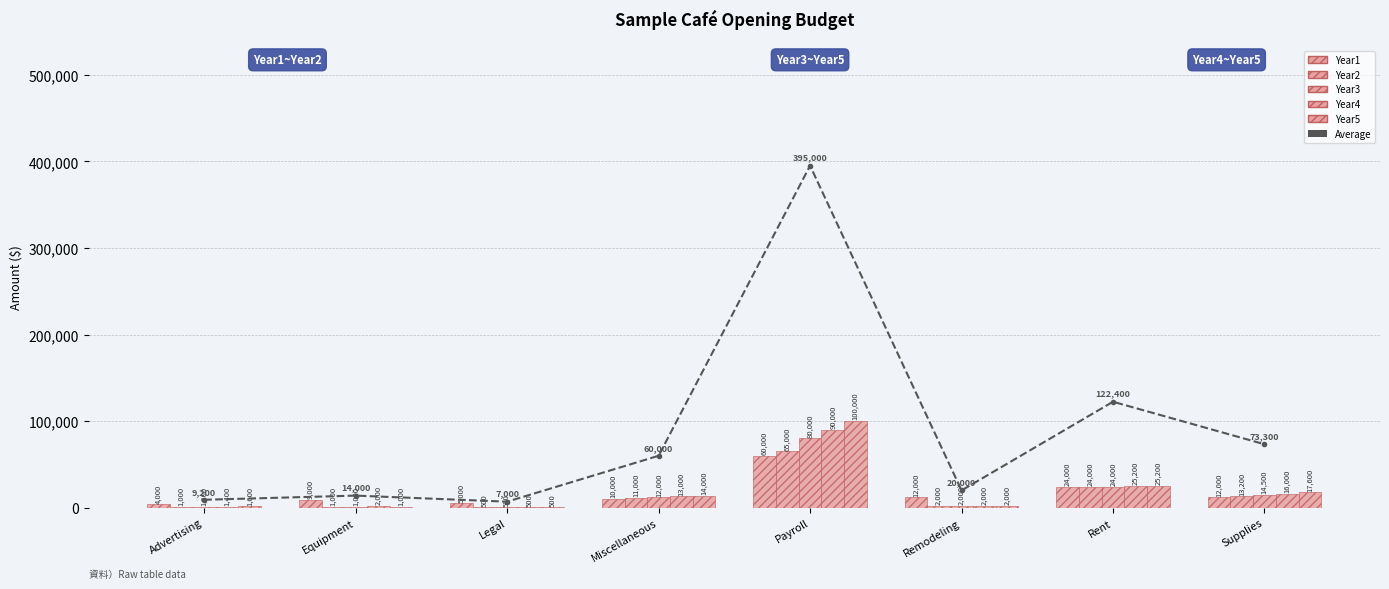

What is the sum of the Year4 values at Remodeling and Legal?

2500